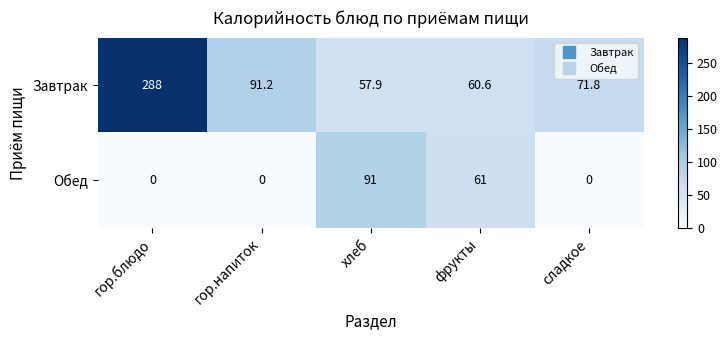

What is the sum of all Завтрак values?

569.5